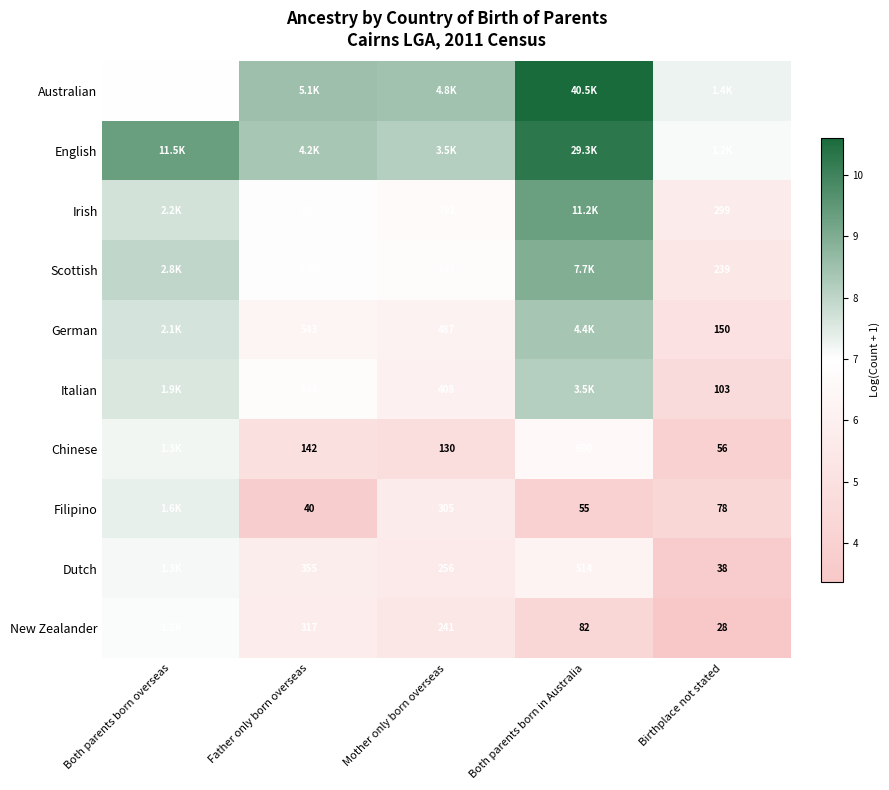

At Both parents born overseas, list the series in order from largest to smallest.

English, Scottish, Irish, German, Italian, Filipino, Chinese, Dutch, New Zealander, Australian